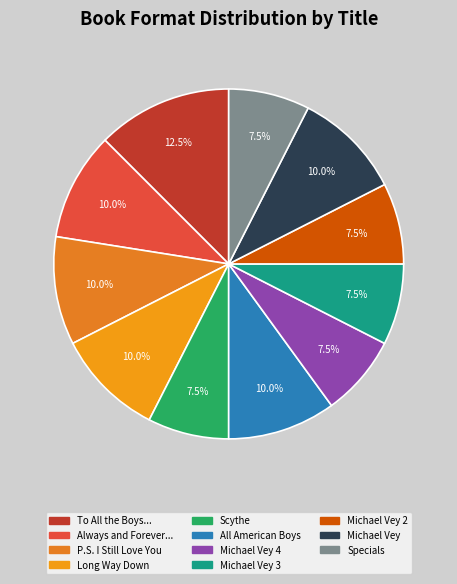

Is there a majority slice in this chart?

No